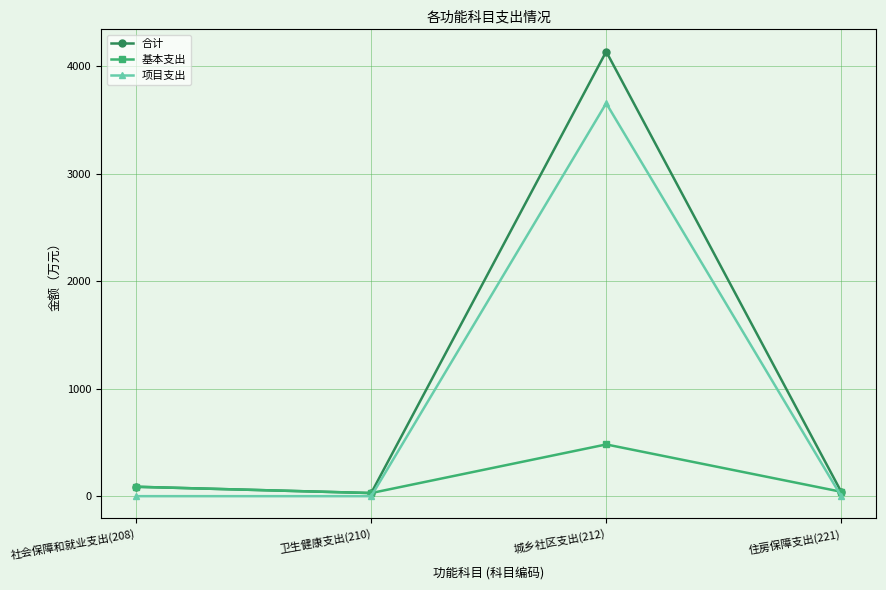

What is the difference between the second highest and second lowest values in the 基本支出 series?

46.7